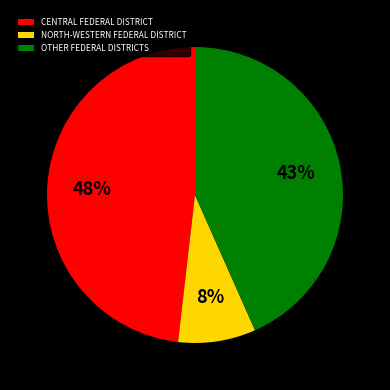

True or false: NORTH-WESTERN FEDERAL DISTRICT accounts for 8% of the total.

True